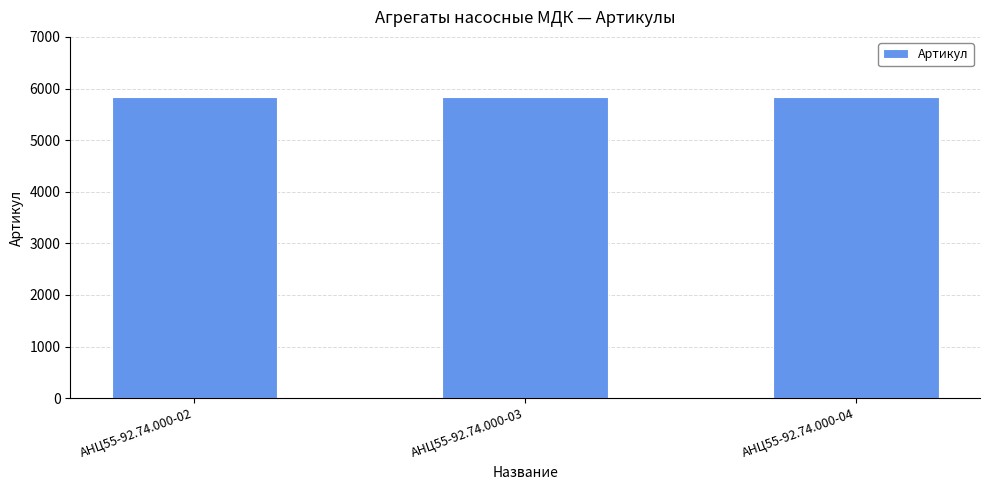

Are the bars grouped side by side (vs. stacked)?

No